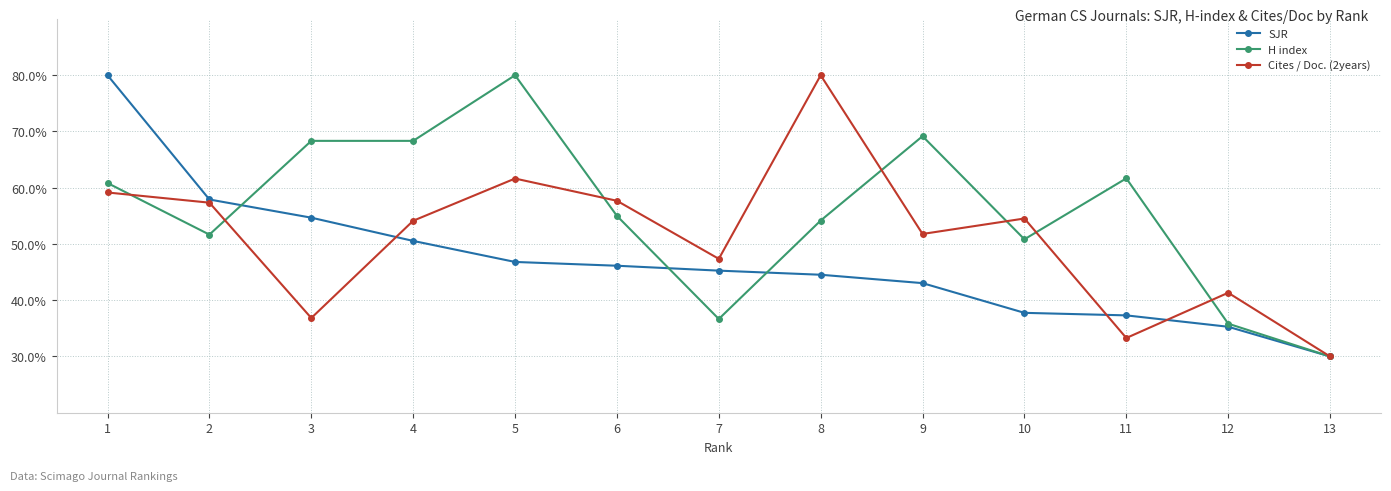

Where do Cites / Doc. (2years) and H index first cross each other?

1 and 2